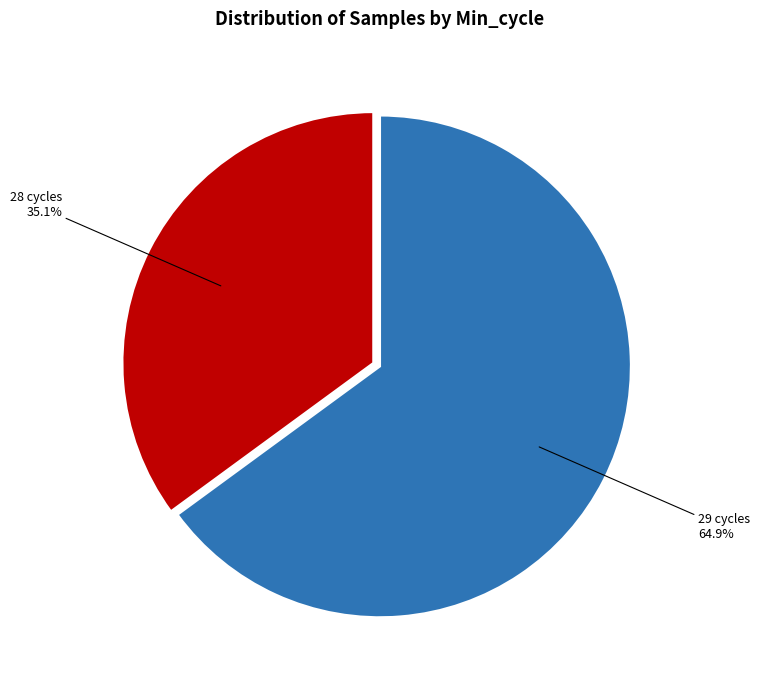

Is there any slice that represents more than half of the pie?

Yes